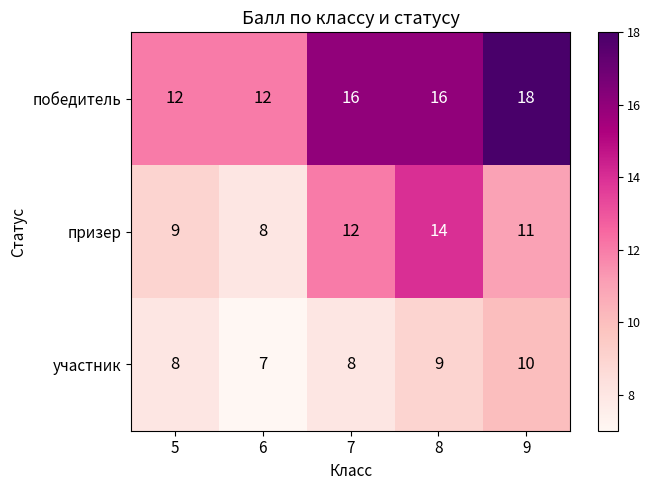

What value does the победитель series have at 8?

16